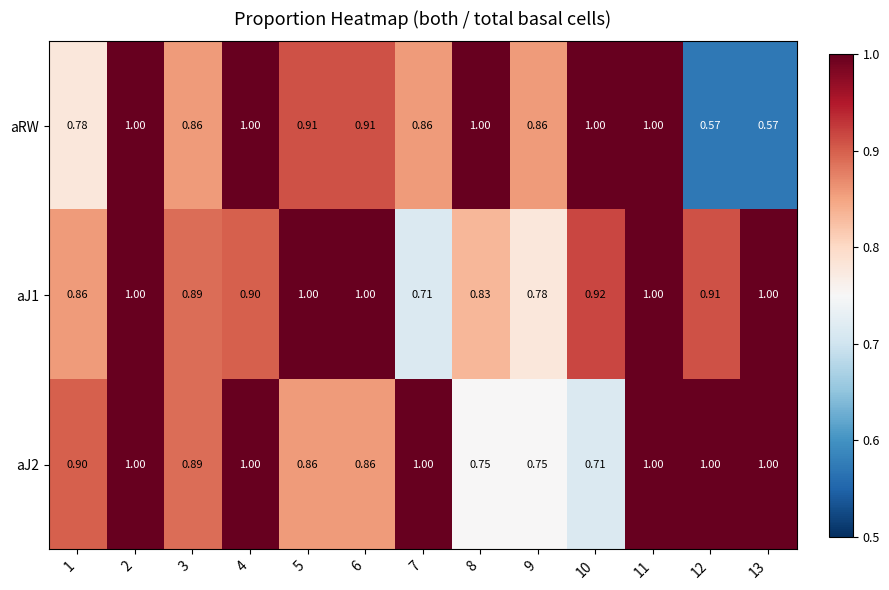

Is the value of aRW at 12 greater than the value of aJ1 at 11?

No